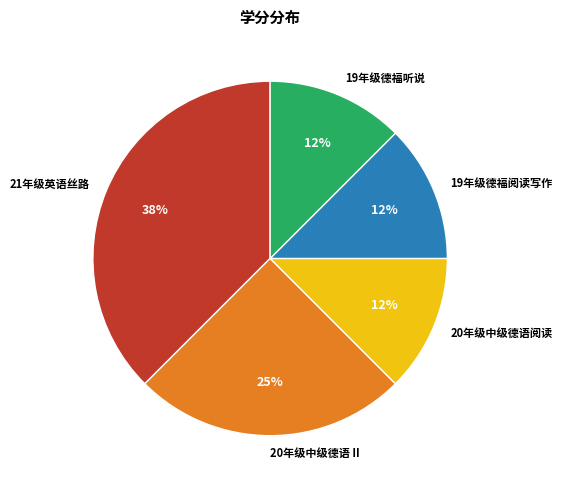

Count the number of slices in the pie.

5